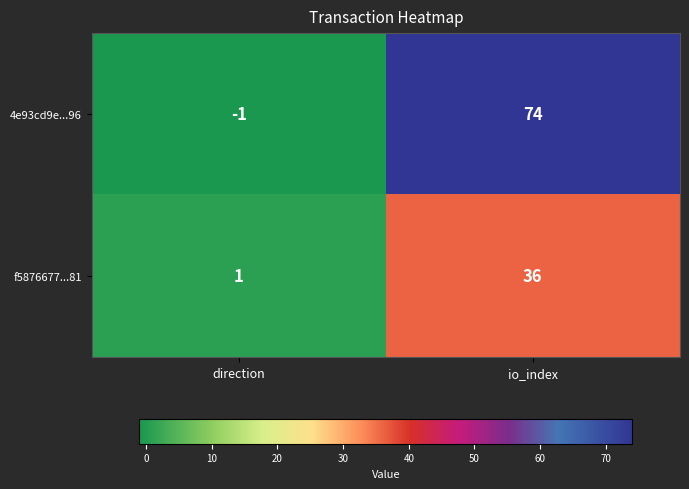

What is the difference between the highest and lowest values at io_index?

38